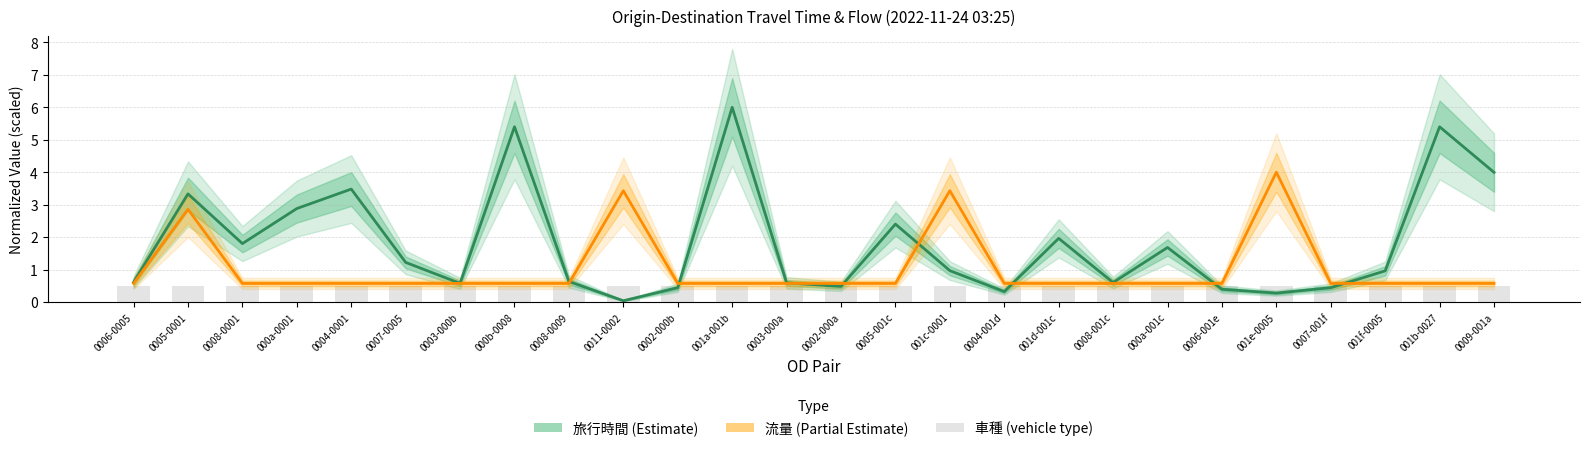

What is the label of the 9th bar from the left?

0008-0009